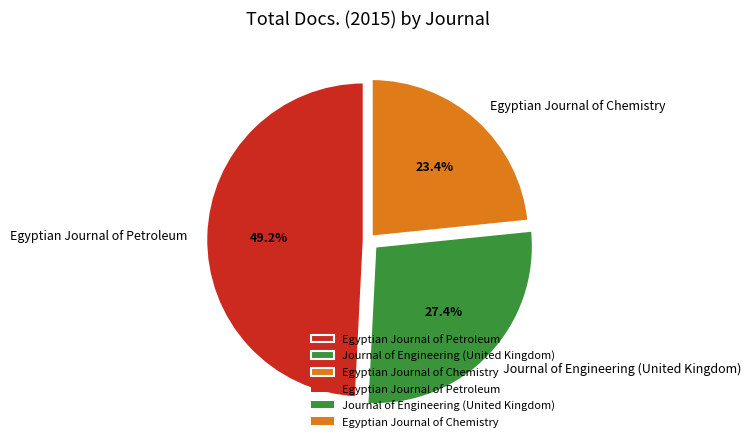

What portion of the pie excludes Egyptian Journal of Chemistry?

76.6%